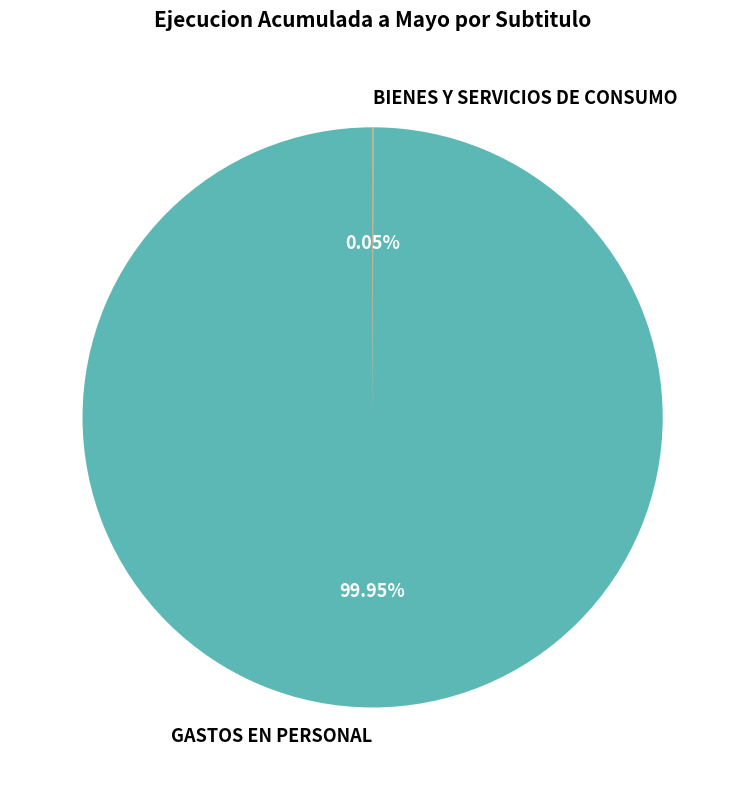

What is the majority slice?

GASTOS EN PERSONAL